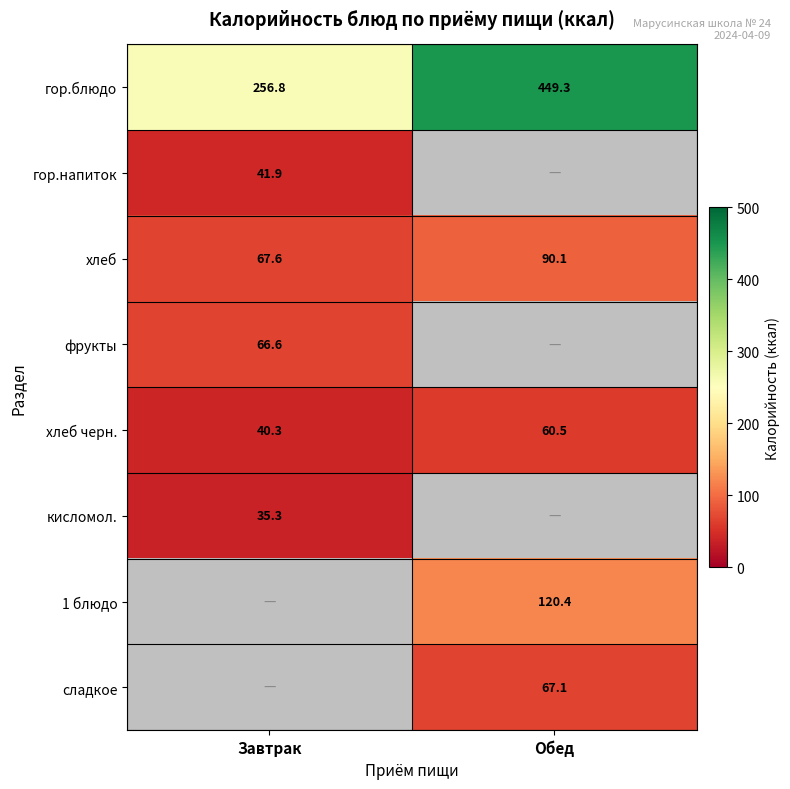

The value of хлеб at Завтрак is 67.6. True or false?

True